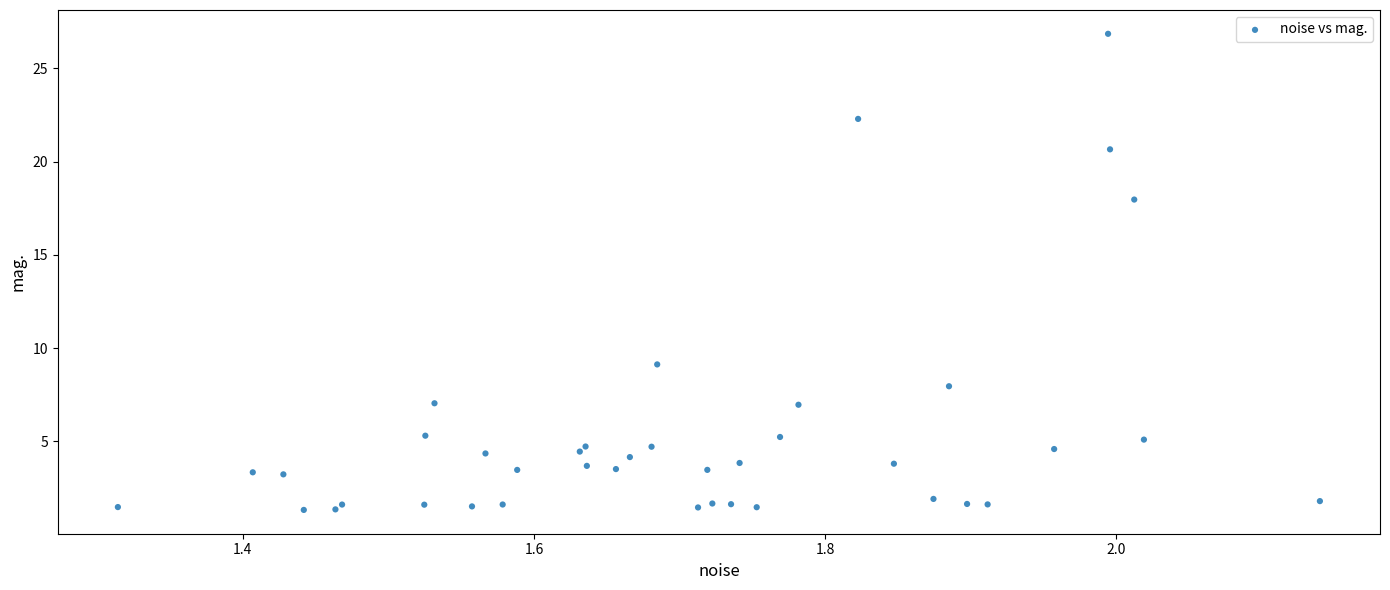

What Y value in the scatter plot is closest to 14?

18.0